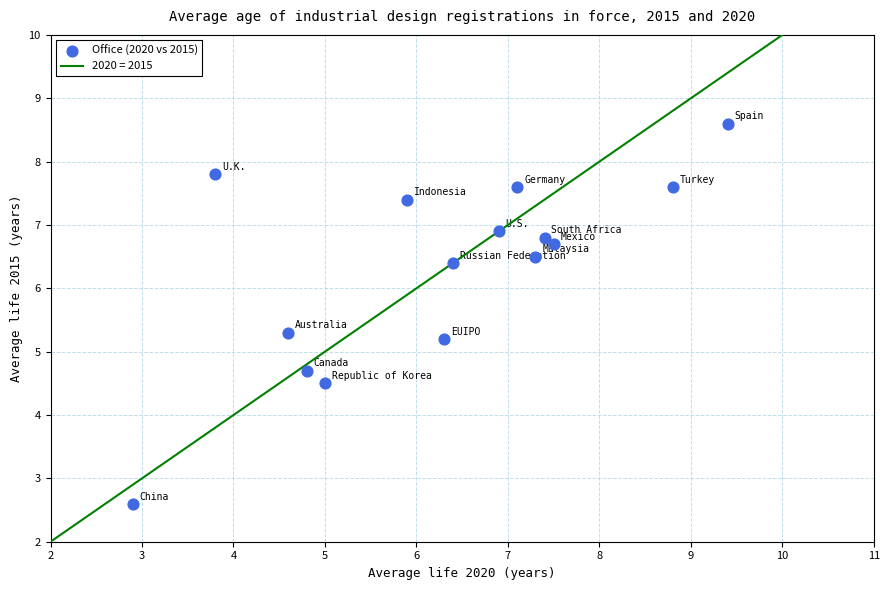

What is the range of Y values (max minus min)?

6.0